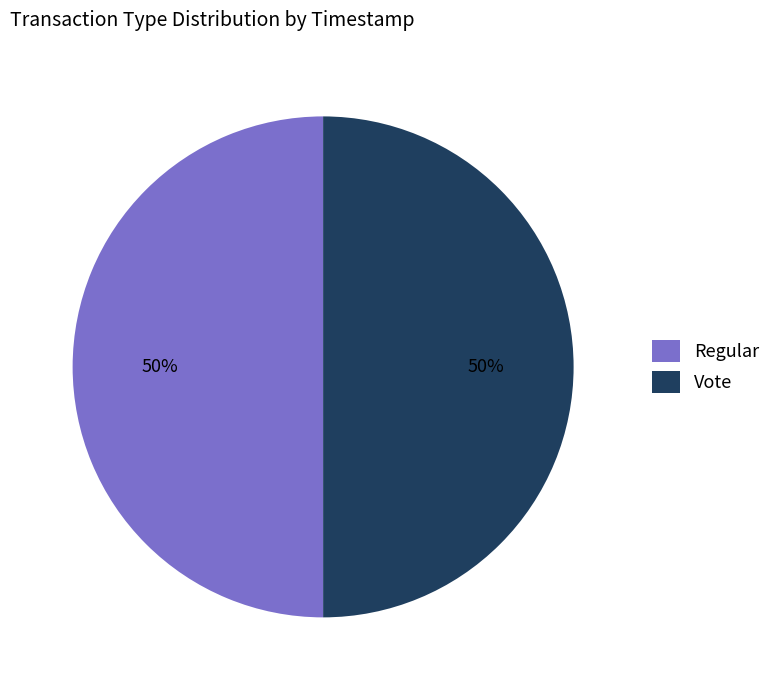

To the nearest percent, what is the combined percentage of Vote and Regular?

100%